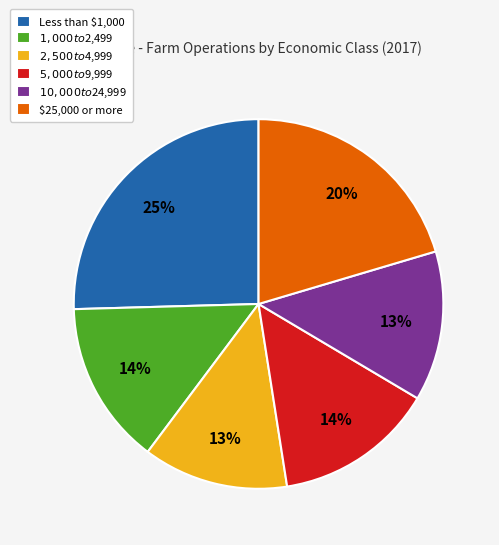

Does any single category account for the majority?

No